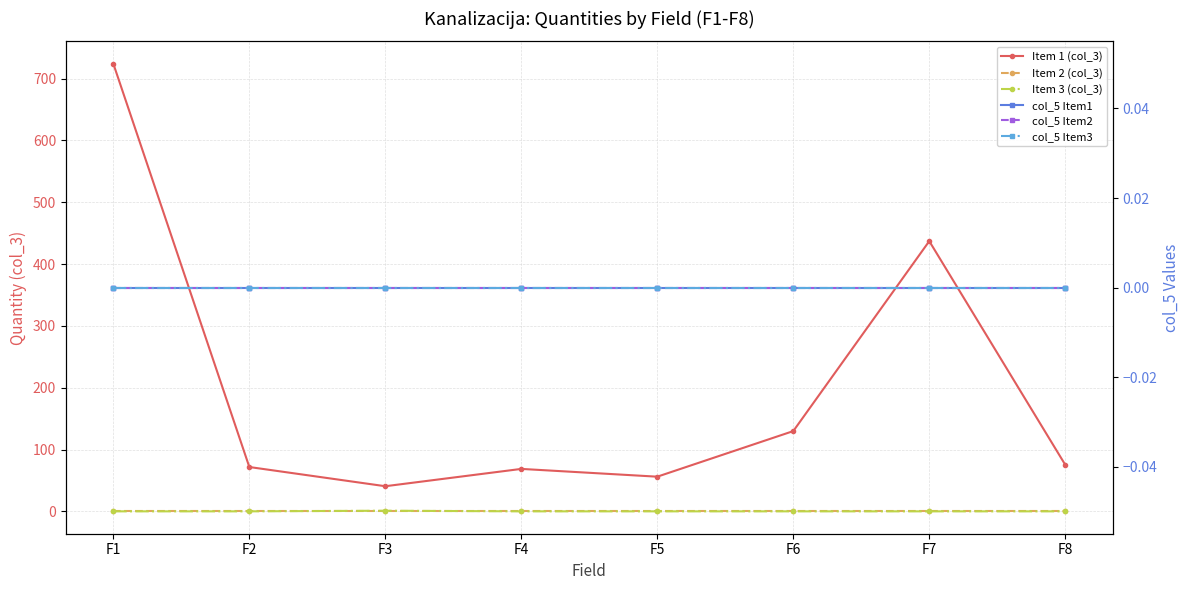

True or false: Item 1 (col_3) and Item 2 (col_3) cross at least once.

False